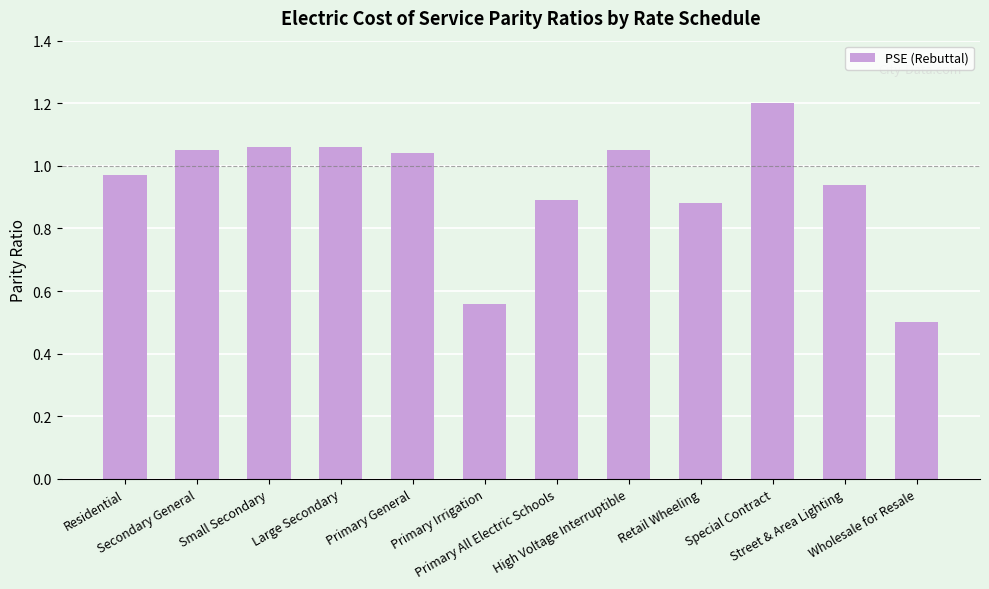

What is the greatest value displayed?

1.2